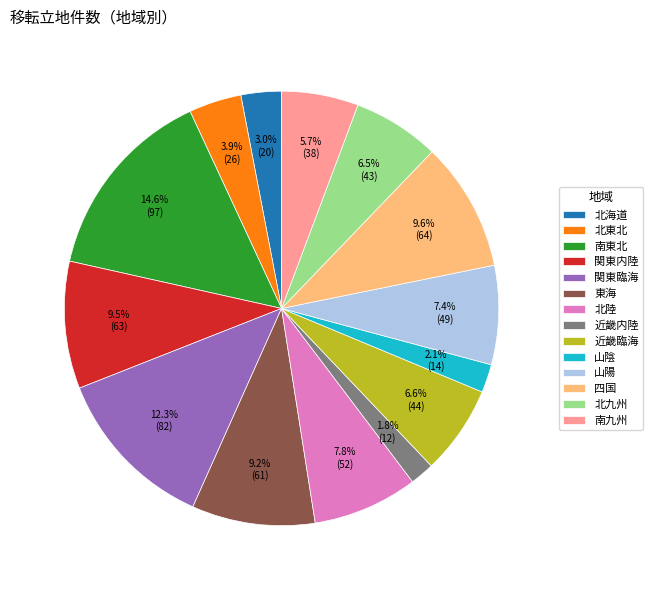

Approximately how many times larger is the value at 山陰 compared to 北陸?

0.3